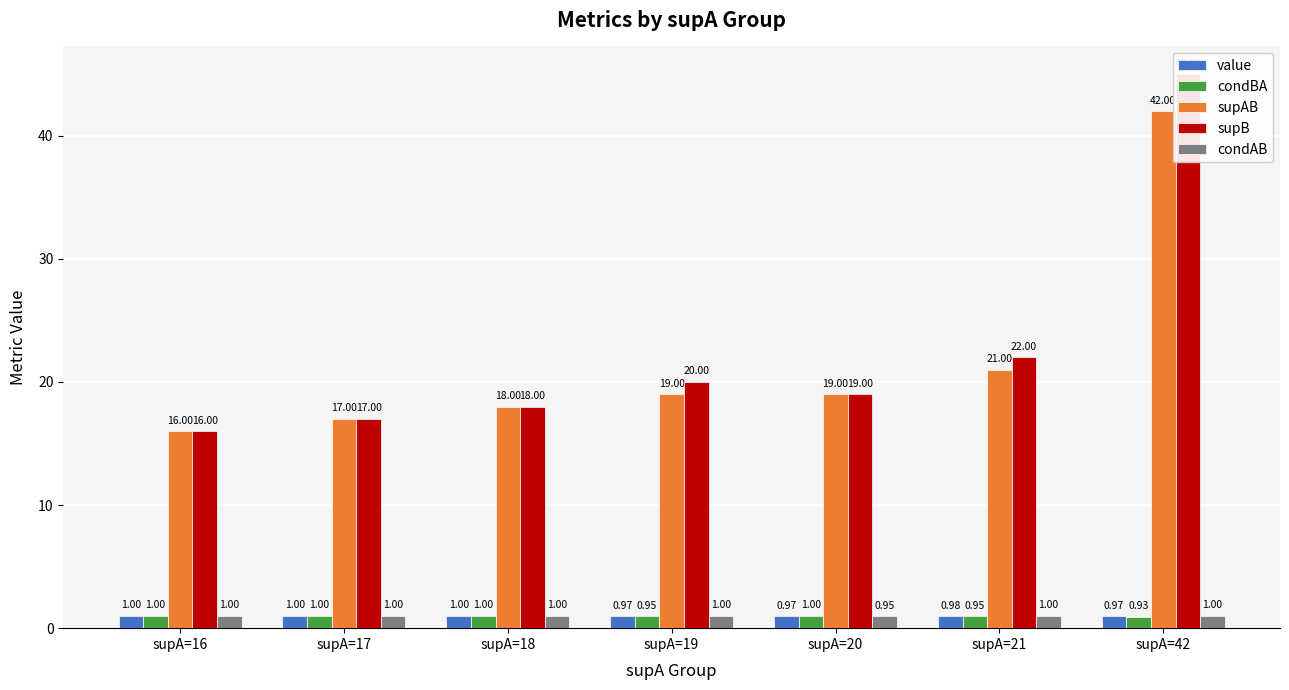

At which label is condAB closest to 0?

supA=20